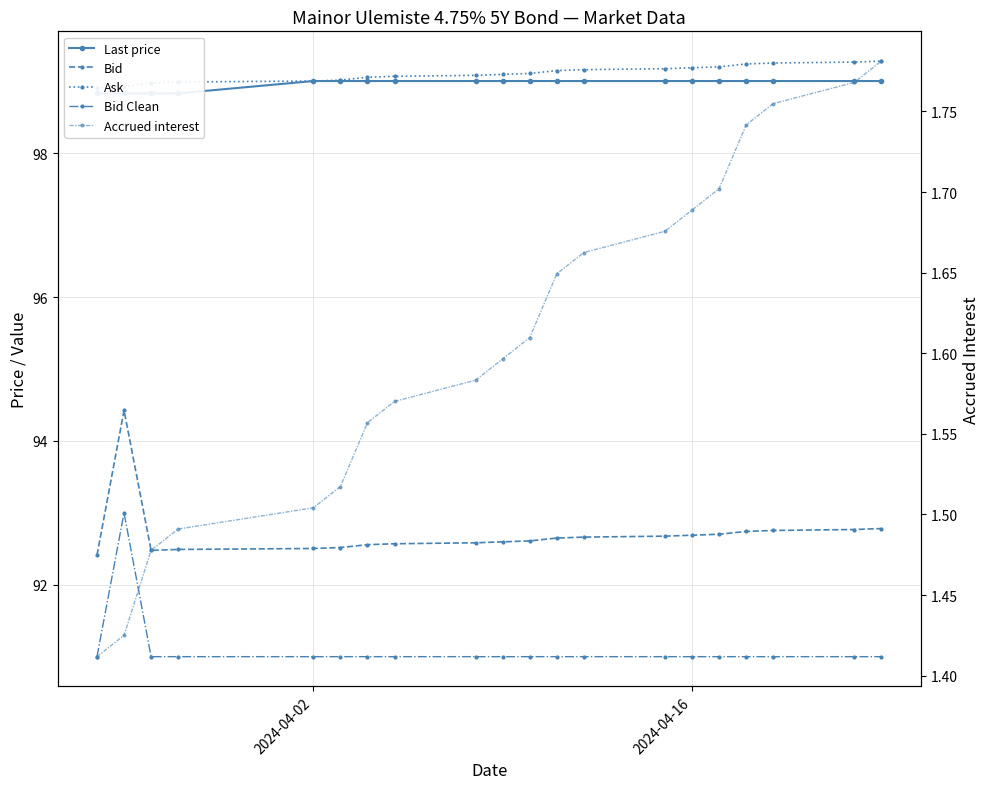

What is the value of the Ask point at the 13th from the left?

99.2